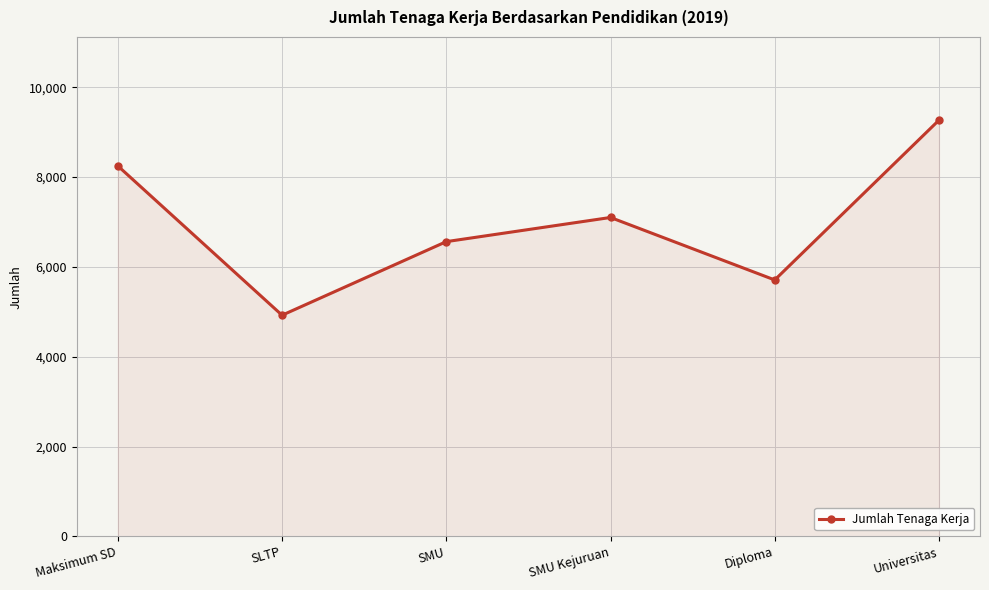

Where is the first local maximum?

SMU Kejuruan